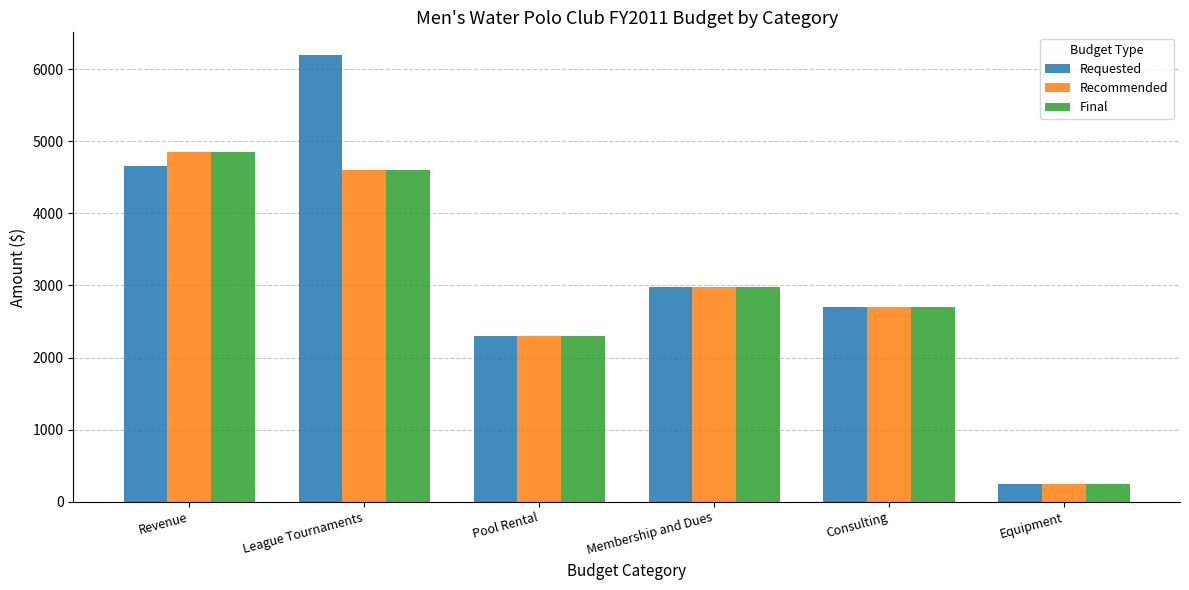

At how many categories does at least one series exceed 860?

5